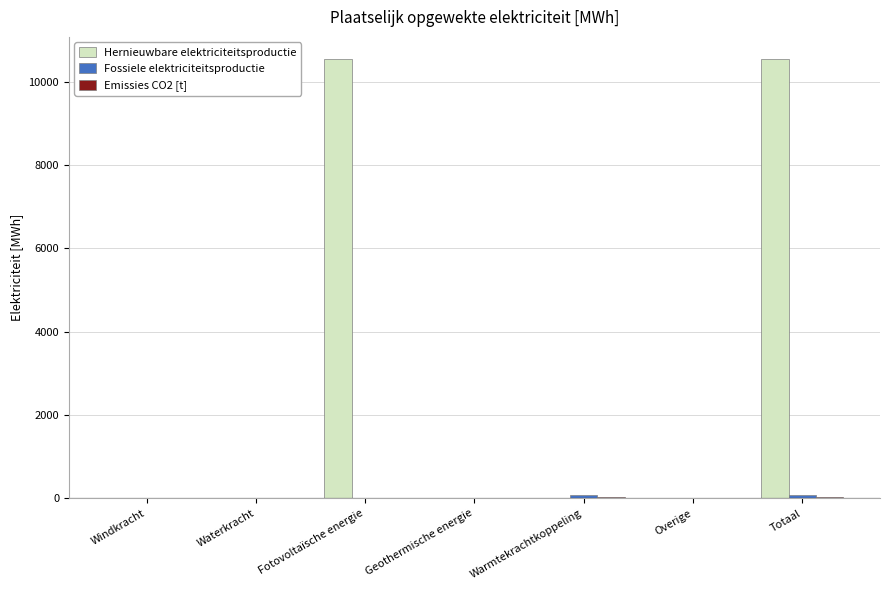

Which series has the largest range (max minus min)?

Hernieuwbare elektriciteitsproductie